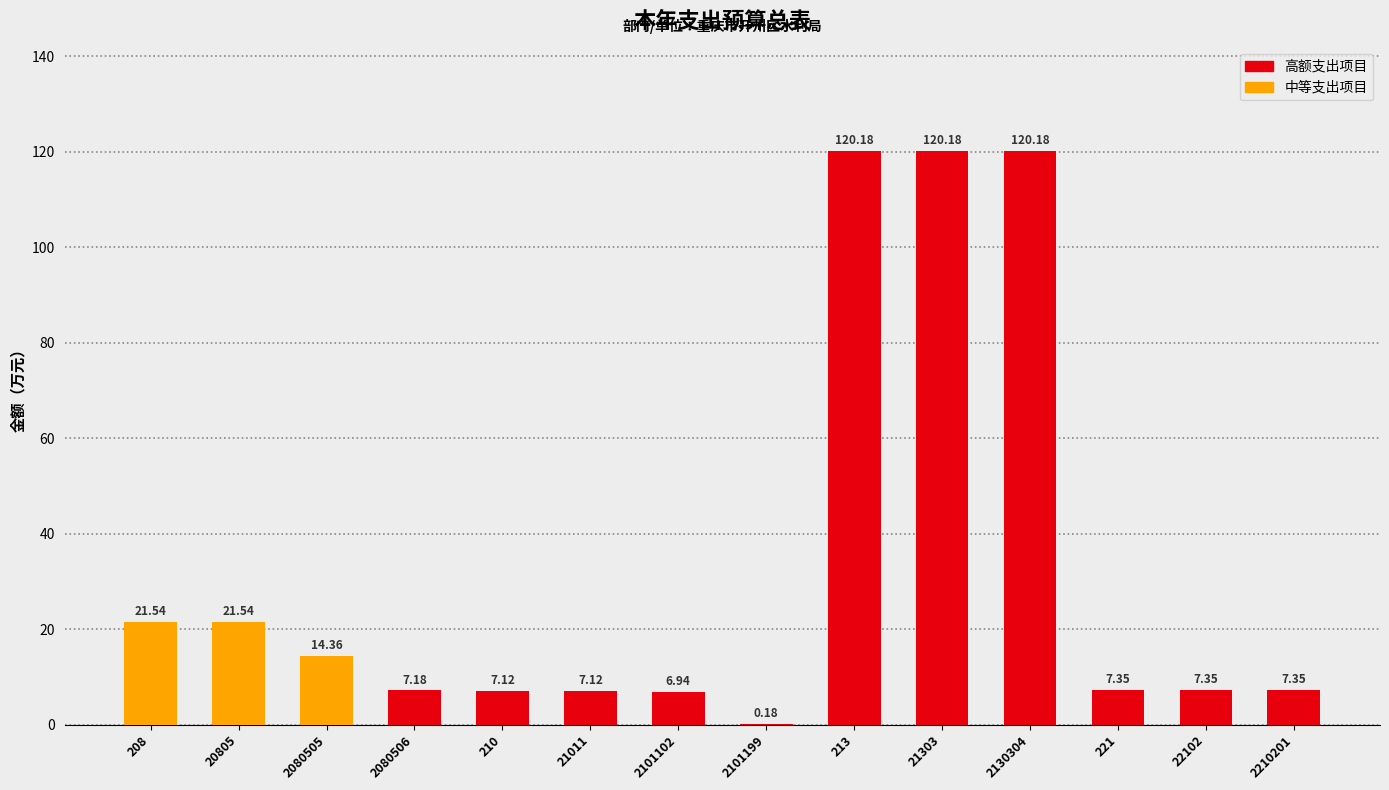

Between 2101102 and 2080505, which is larger?

2080505